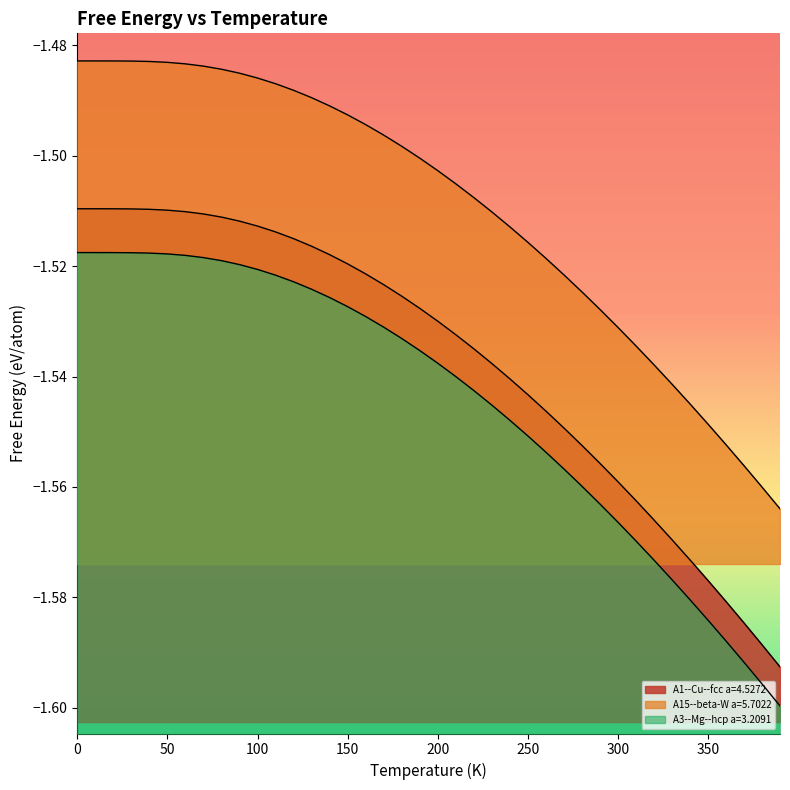

Between 30.0 and 200.0, which series saw the biggest shift?

A1--Cu--fcc a=4.5272